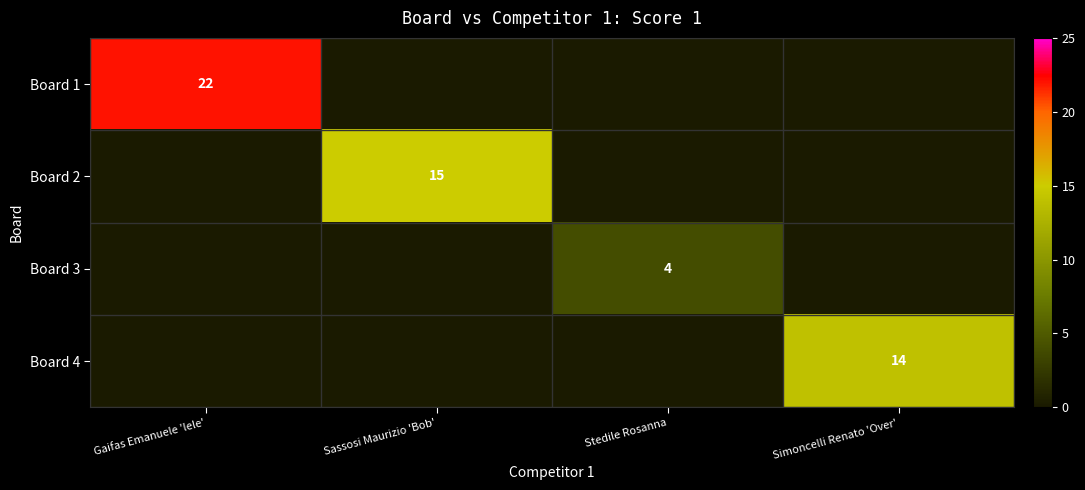

The value of Board 1 at Gaifas Emanuele 'lele' is 22. True or false?

True